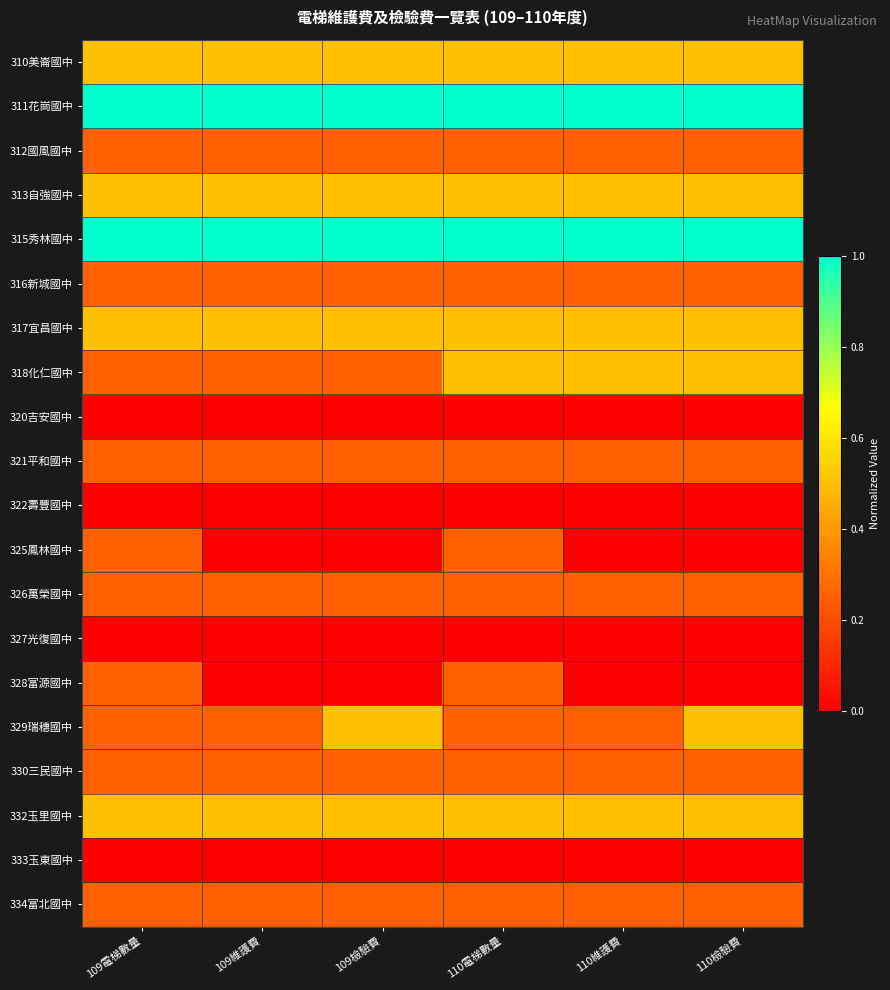

What is the maximum value shown in the chart?

1.0